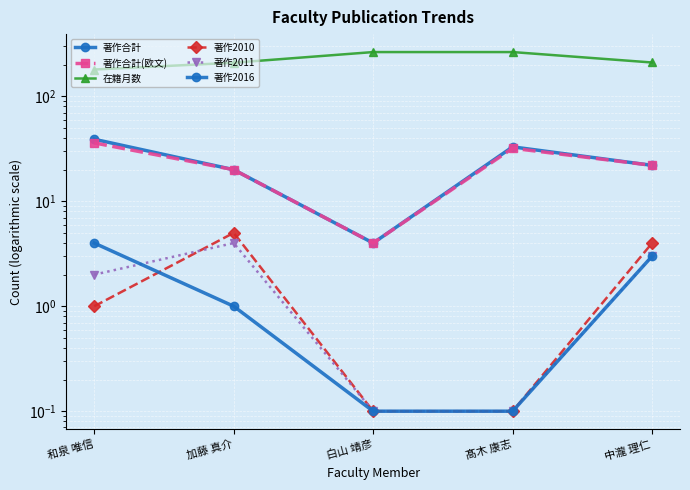

True or false: 著作2016 and 在籍月数 intersect in this chart.

False